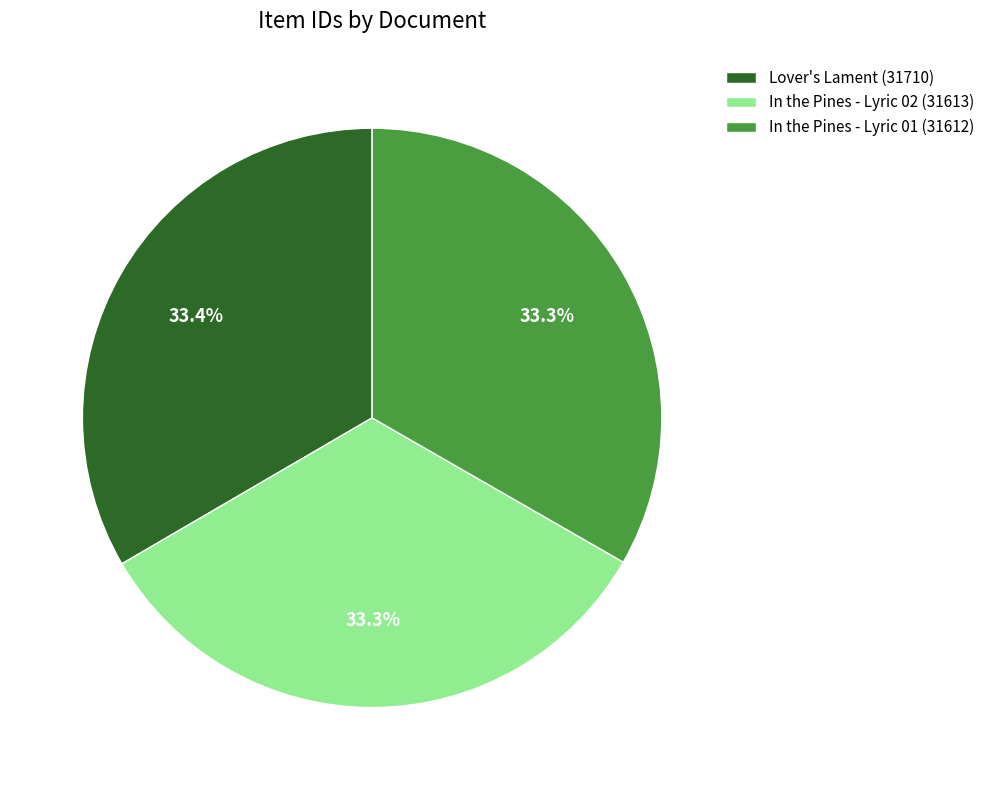

True or false: In the Pines - Lyric 01 (31612) accounts for 33% of the total.

True